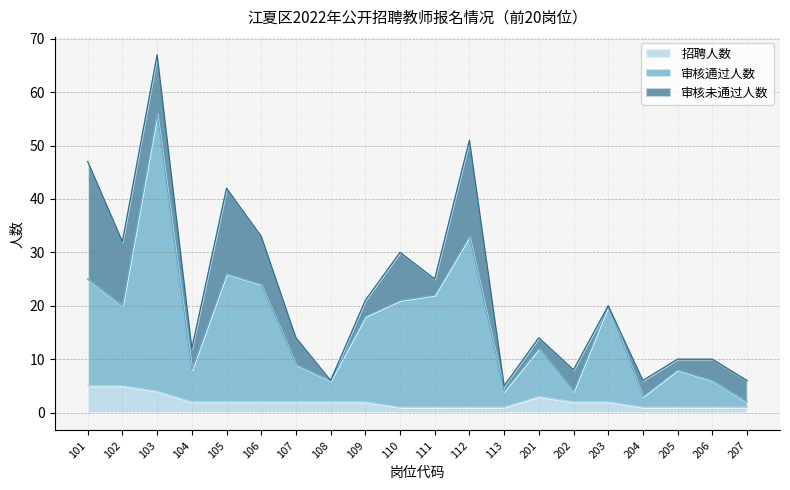

True or false: 招聘人数 has a value of 1 at 206.

True